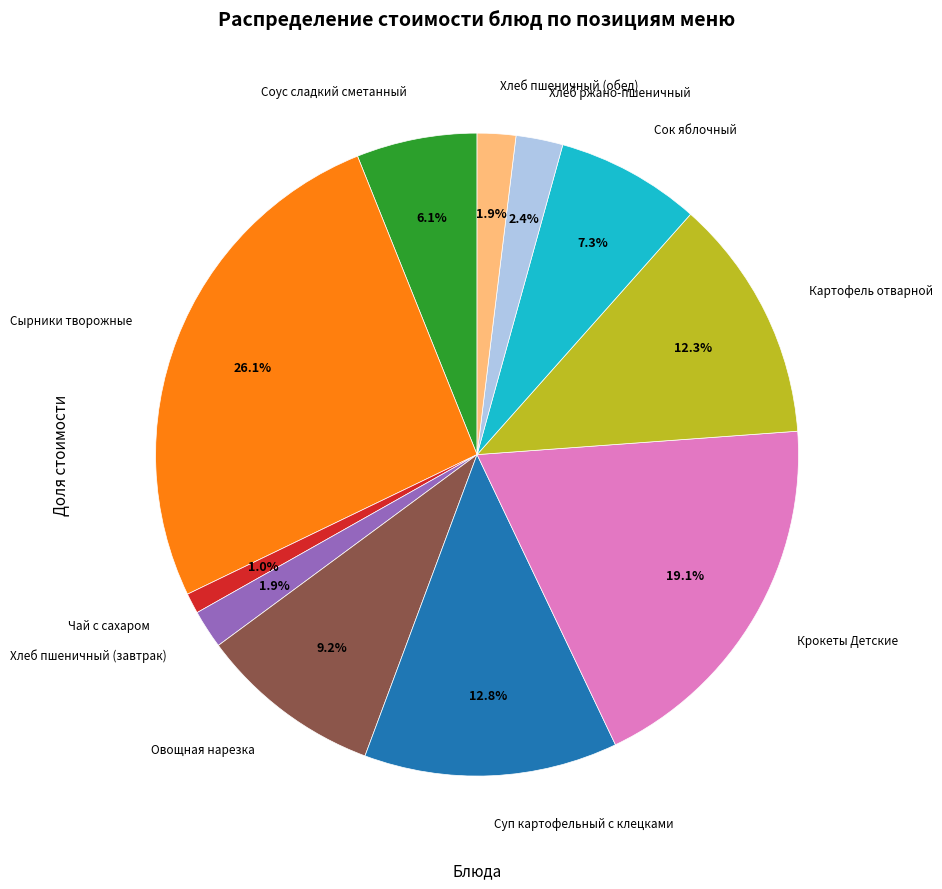

Does any single category account for the majority?

No